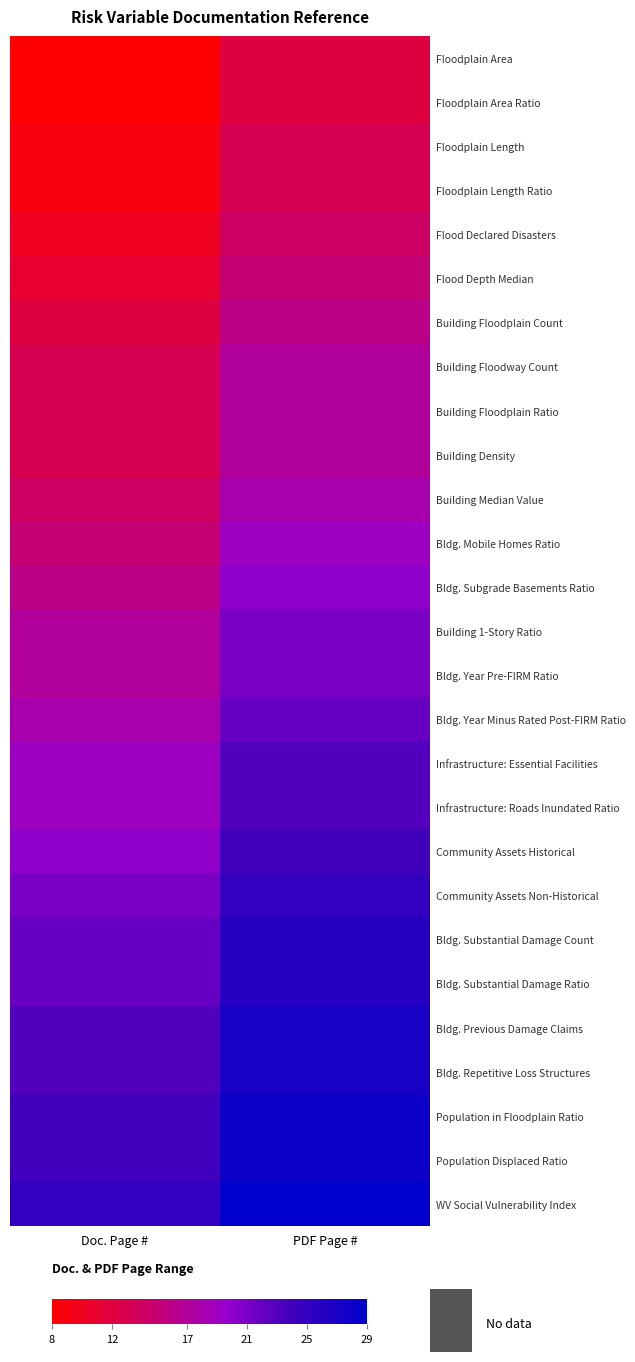

Rank the series by their maximum value, from lowest to highest.

Floodplain Area, Floodplain Area Ratio, Floodplain Length, Floodplain Length Ratio, Flood Declared Disasters, Flood Depth Median, Building Floodplain Count, Building Floodway Count, Building Floodplain Ratio, Building Density, Building Median Value, Bldg. Mobile Homes Ratio, Bldg. Subgrade Basements Ratio, Building 1-Story Ratio, Bldg. Year Pre-FIRM Ratio, Bldg. Year Minus Rated Post-FIRM Ratio, Infrastructure: Essential Facilities, Infrastructure: Roads Inundated Ratio, Community Assets Historical, Community Assets Non-Historical, Bldg. Substantial Damage Count, Bldg. Substantial Damage Ratio, Bldg. Previous Damage Claims, Bldg. Repetitive Loss Structures, Population in Floodplain Ratio, Population Displaced Ratio, WV Social Vulnerability Index